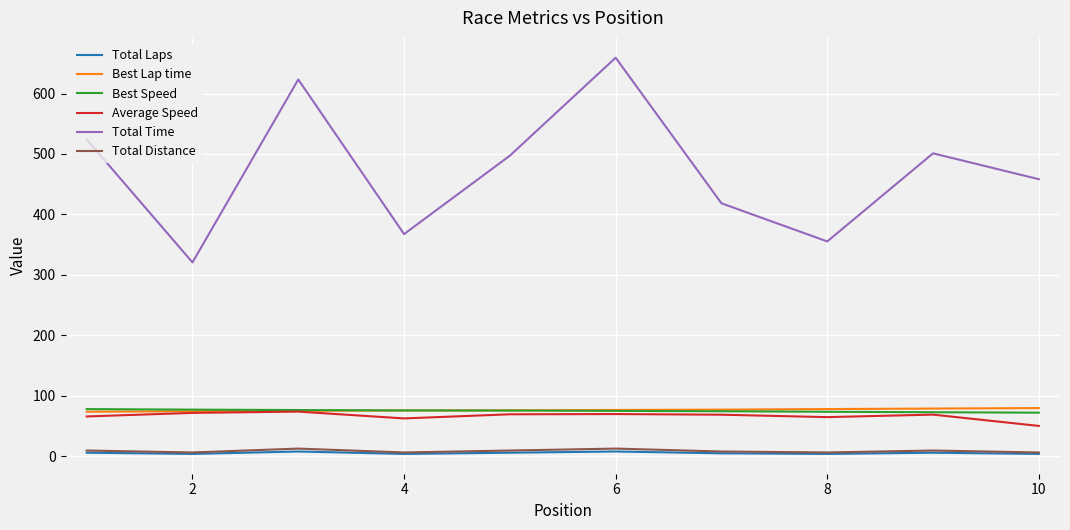

Which series has the largest total across all categories?

Total Time